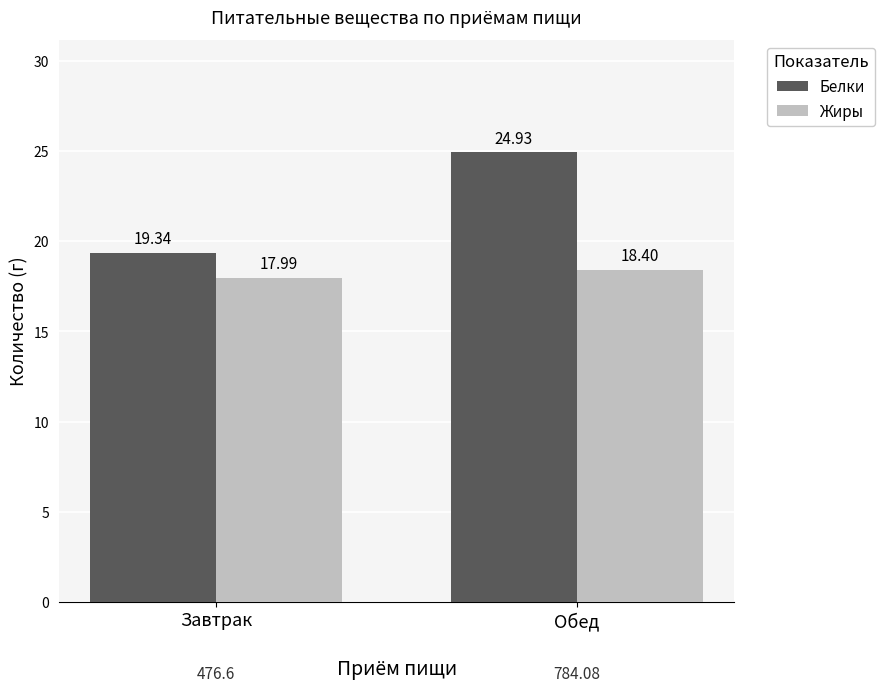

The value of Жиры at Завтрак is 18.0. True or false?

True